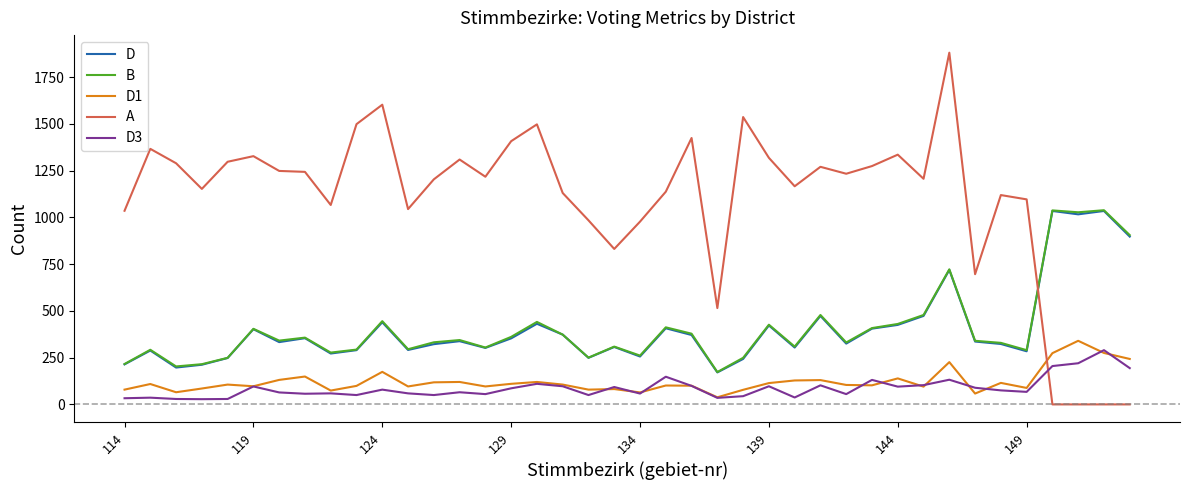

How many times do A and D cross each other?

1